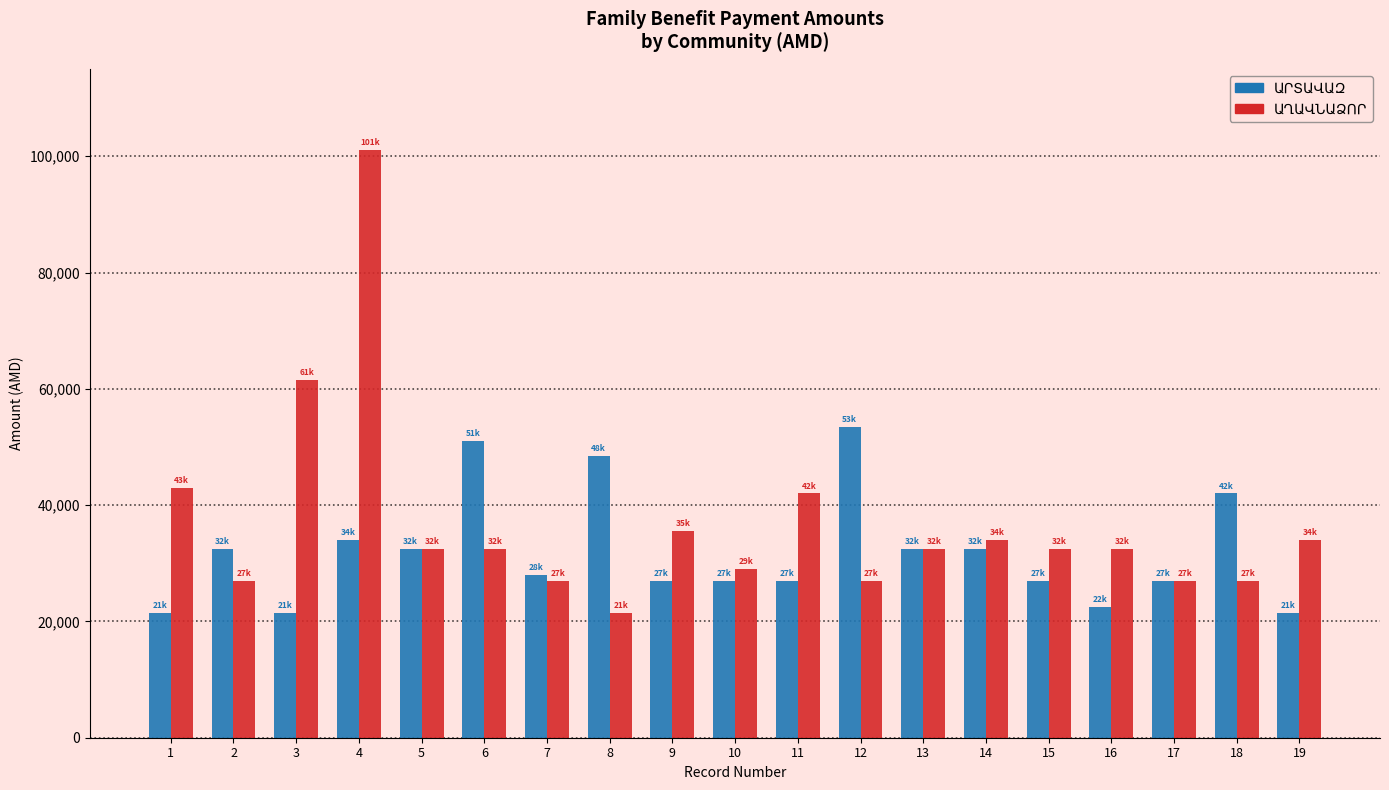

What is the maximum value shown in the chart?

101000